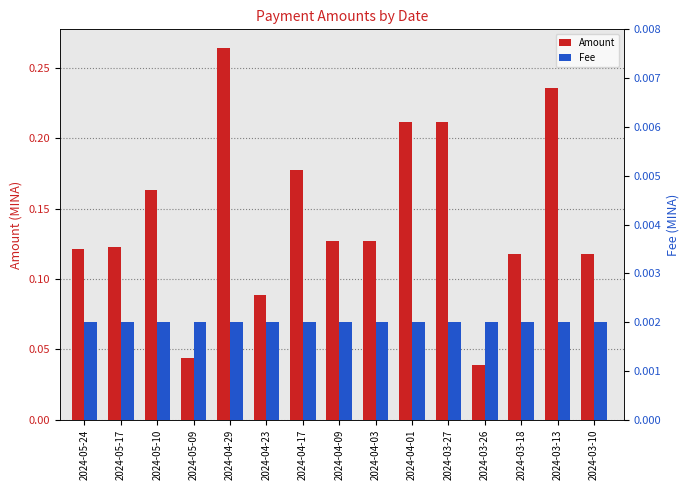

The value of Fee at 2024-03-13 is 0.0. True or false?

True